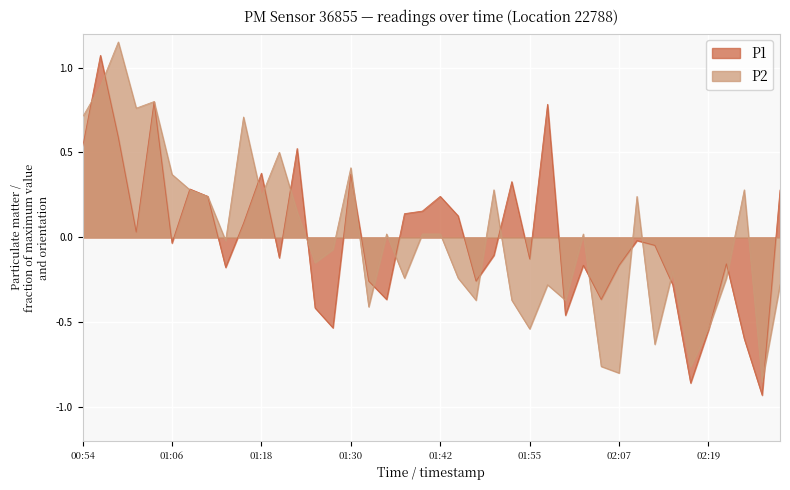

True or false: P2 has a value of -0.4 at 01:52.

True